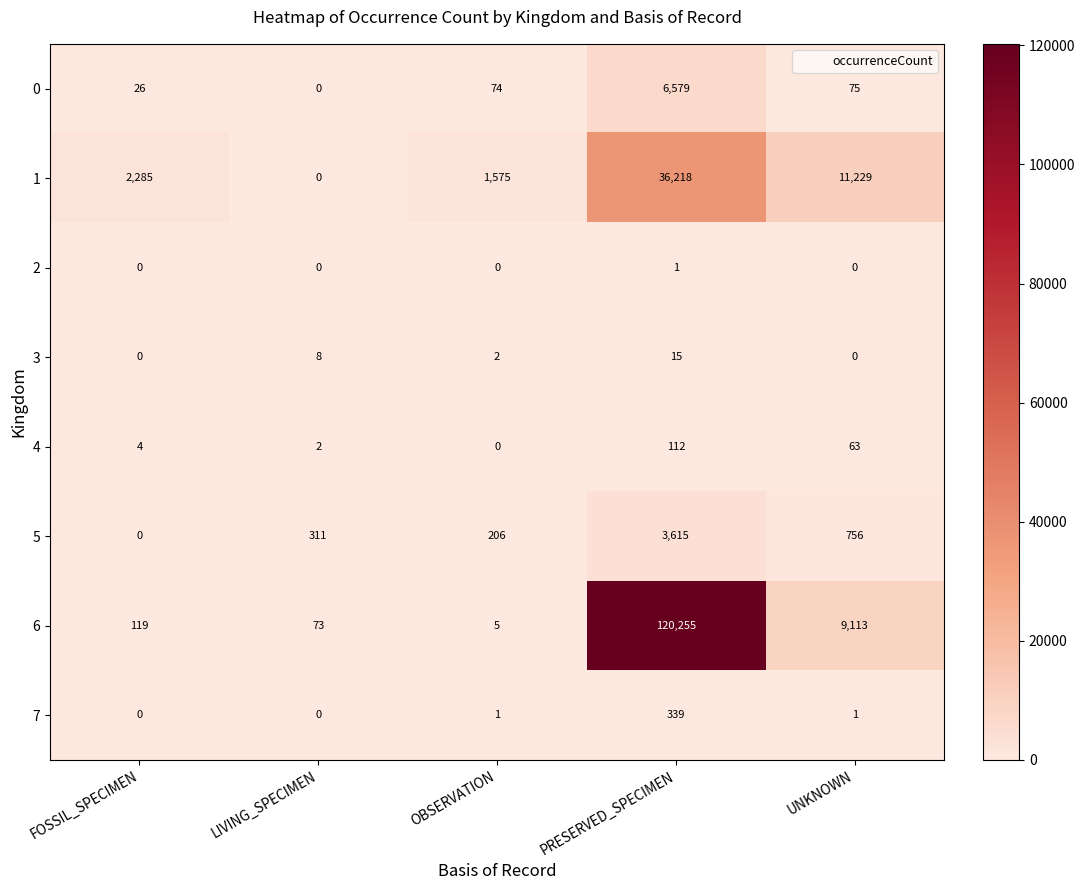

Which category has the highest value in the 2 series?

PRESERVED_SPECIMEN